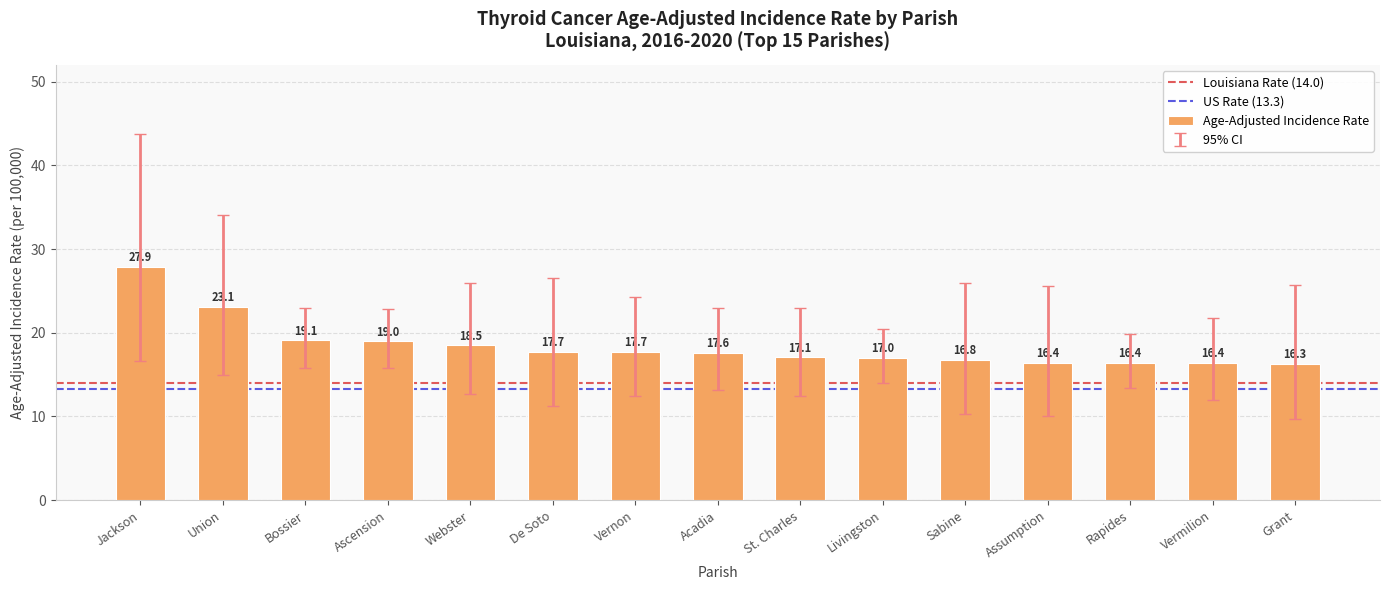

Is it true that the value at Livingston is 17.0?

True